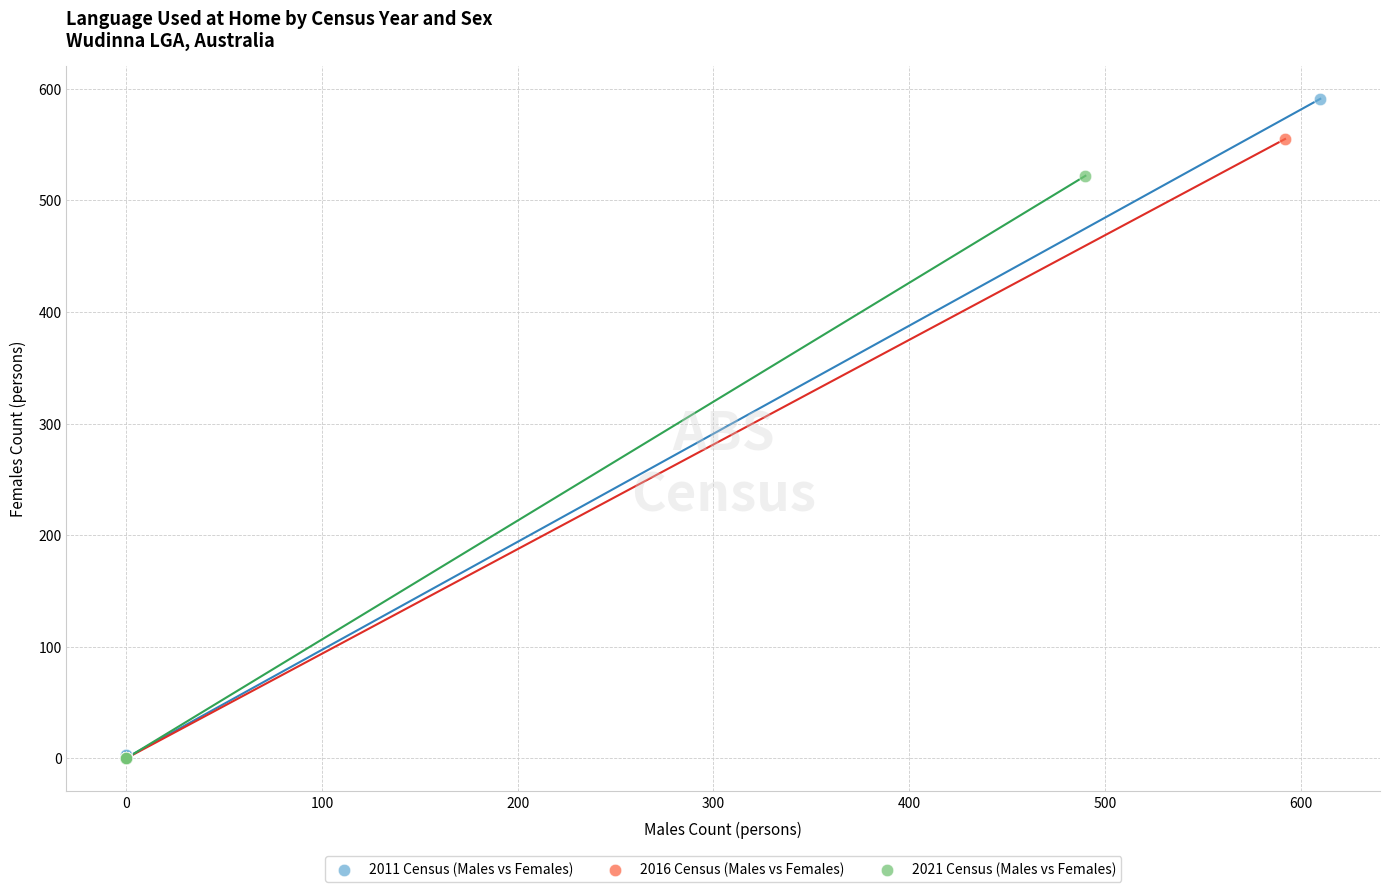

Which series contains the highest Y value?

2011 Census (Males vs Females)